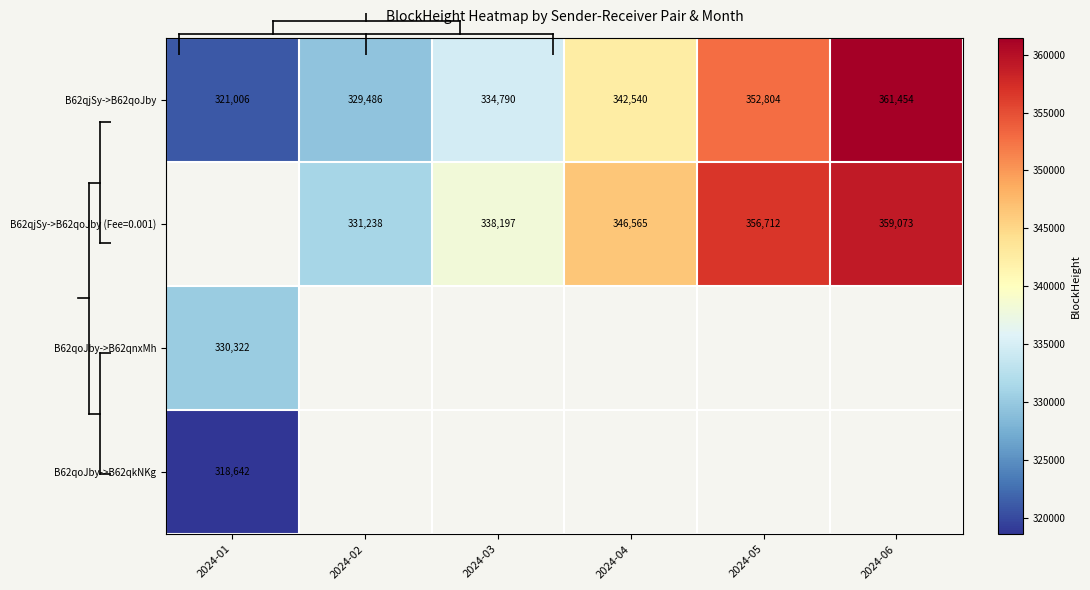

At which label does B62qoJby->B62qkNKg reach its minimum?

2024-01